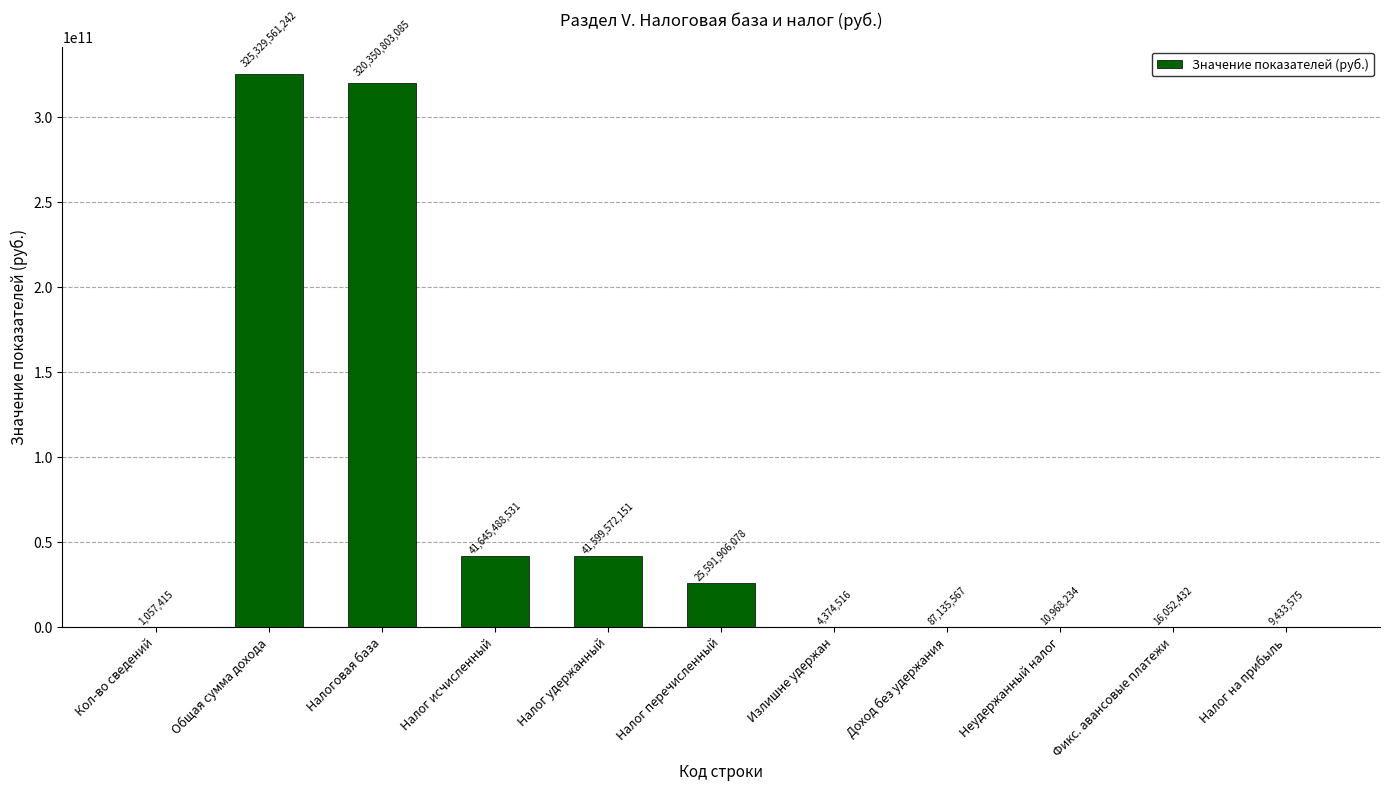

Where does the data first go above 87135567?

Общая сумма дохода